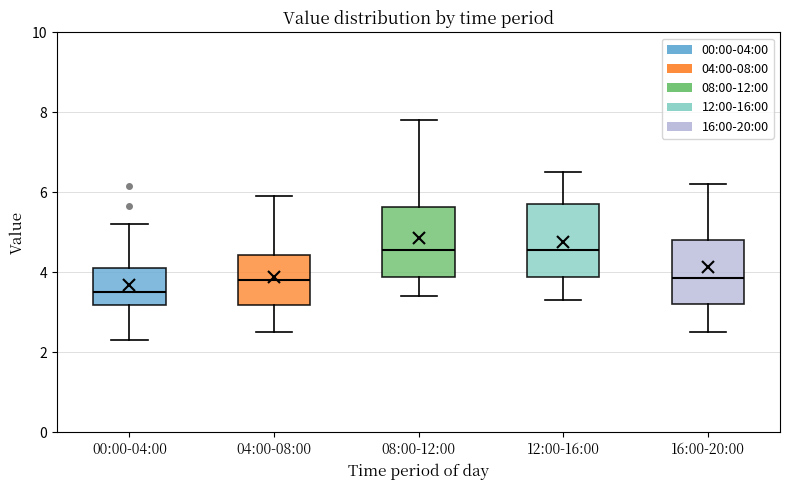

Reading left to right, transcribe this box plot: for each box, give where its median line is, the range the box spans, and where its two whiskers end, as read against the y-axis. The values are not printed on the chart, so give them approximately, as read against the axis.

00:00-04:00: median 3.6, box 3.2 to 4.2, whiskers 2.4 to 5.2
04:00-08:00: median 3.8, box 3.2 to 4.4, whiskers 2.6 to 6.0
08:00-12:00: median 4.6, box 3.8 to 5.6, whiskers 3.4 to 7.8
12:00-16:00: median 4.6, box 3.8 to 5.8, whiskers 3.4 to 6.6
16:00-20:00: median 3.8, box 3.2 to 4.8, whiskers 2.6 to 6.2